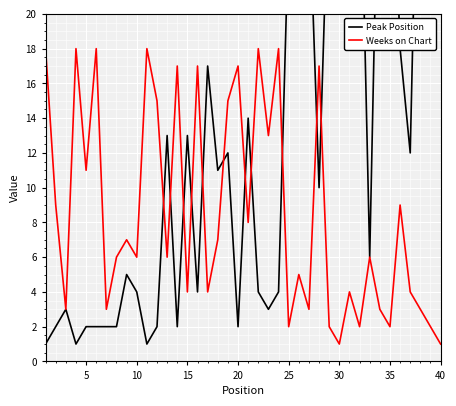

How many times do Weeks on Chart and Peak Position cross each other?

11